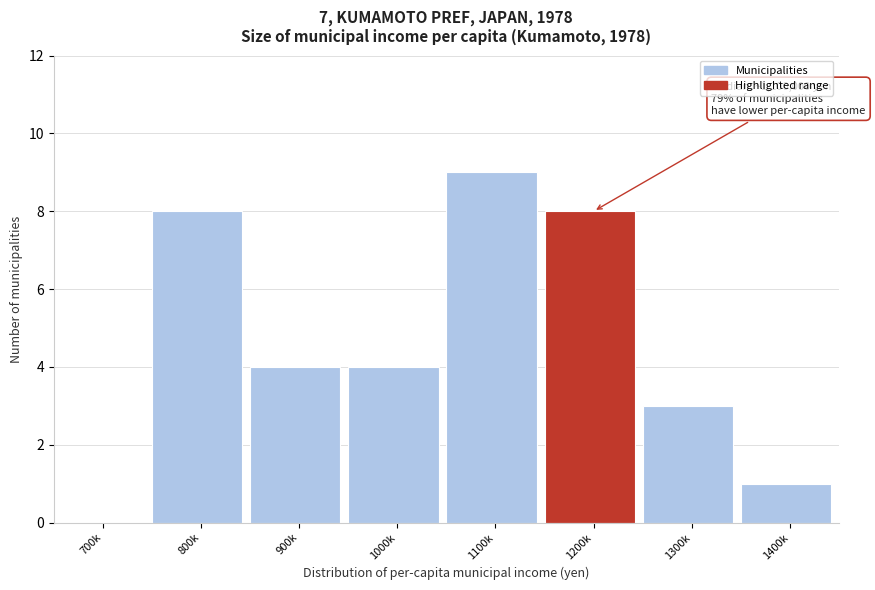

Reading right to left, list all the values displayed in this chart.

1400k=1	1300k=3	1200k=8	1100k=9	1000k=4	900k=4	800k=8	700k=0